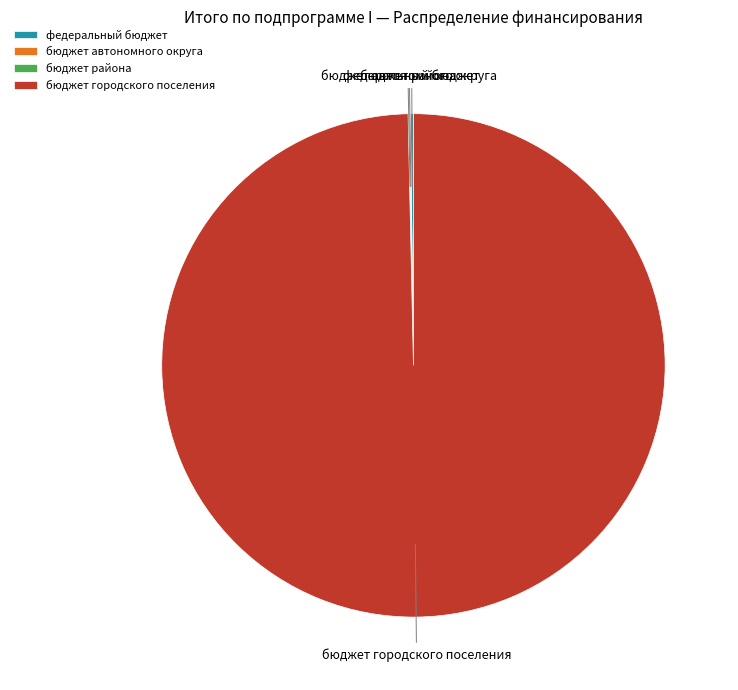

Which slice is the largest?

бюджет городского поселения